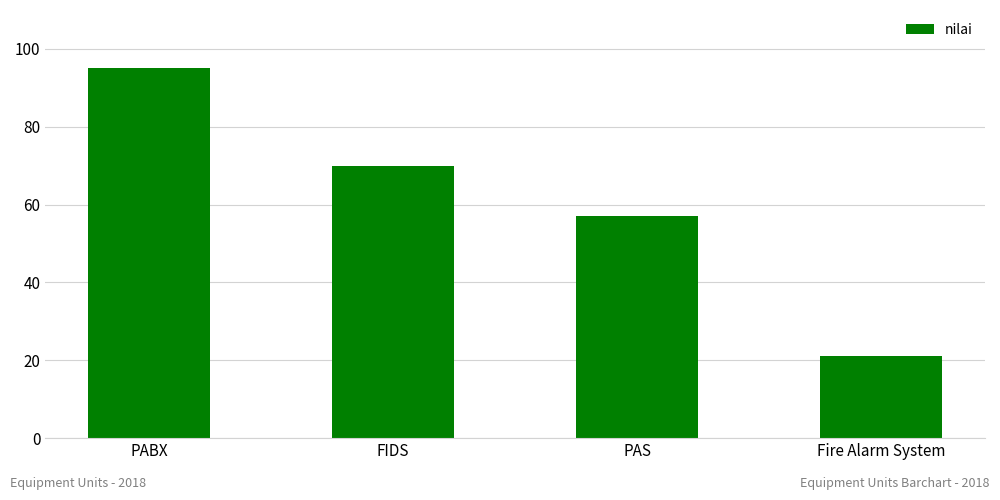

Reading left to right, list all the values displayed in this chart.

PABX=95	FIDS=70	PAS=57	Fire Alarm System=21